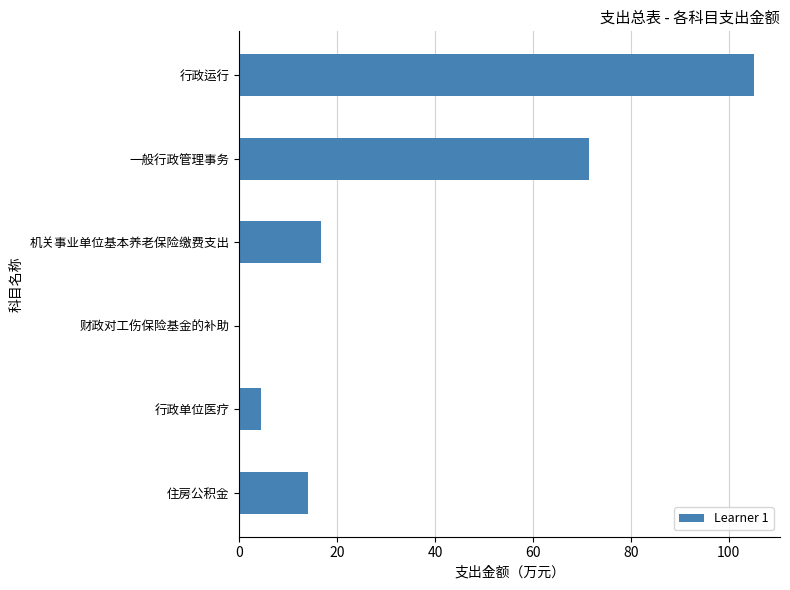

What value does the data have at 一般行政管理事务?

71.4